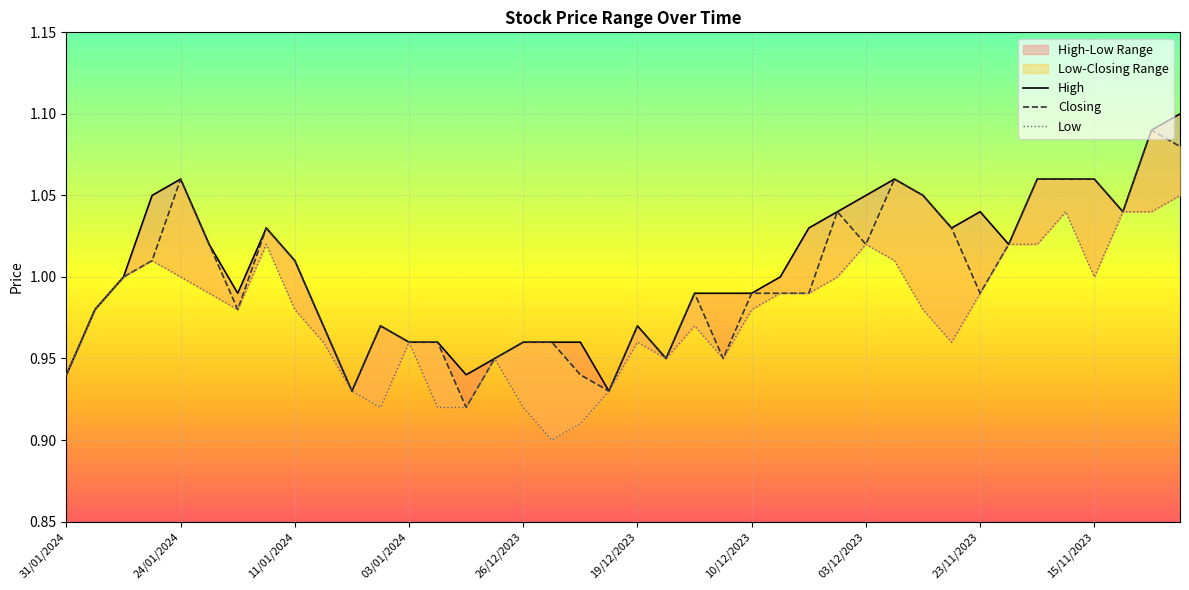

Between 26/11/2023 and 12/12/2023, which is larger?

26/11/2023